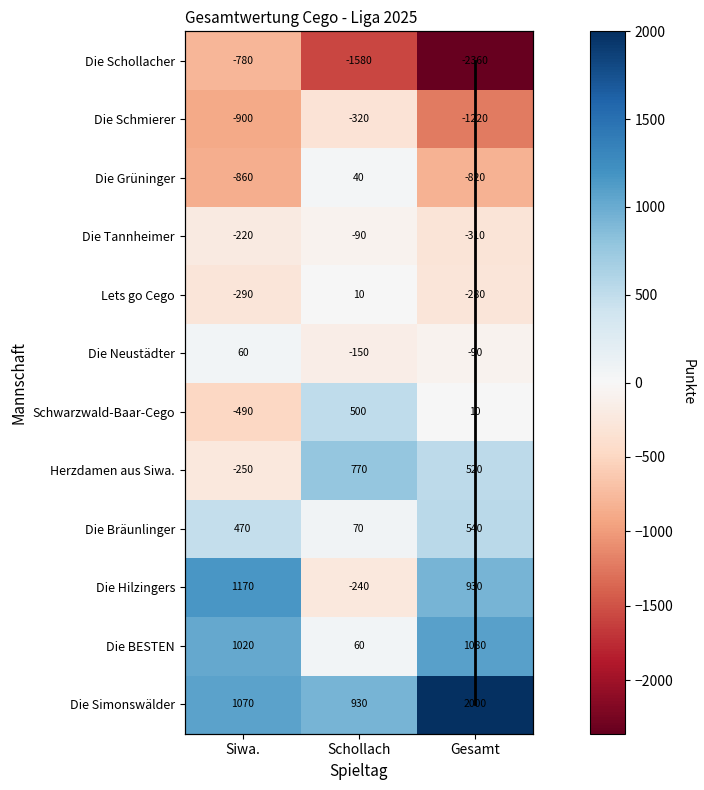

At which category is the sum across all series the highest?

Siwa.